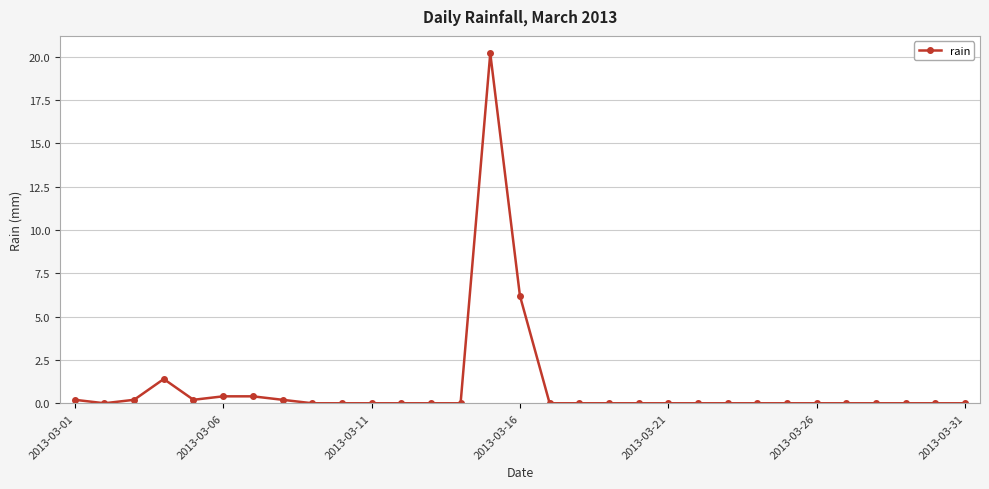

What is the difference between the maximum and minimum values?

20.2